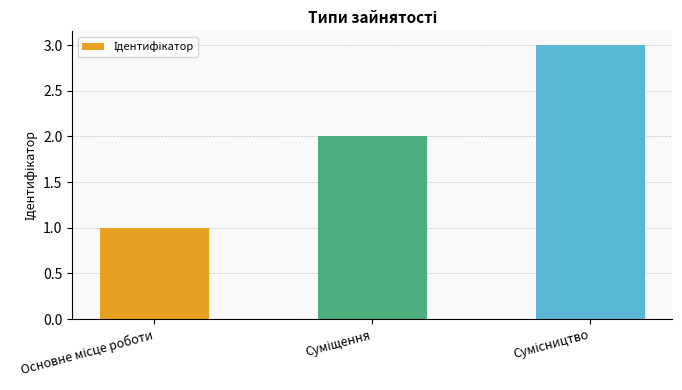

What is the sum of all values?

6